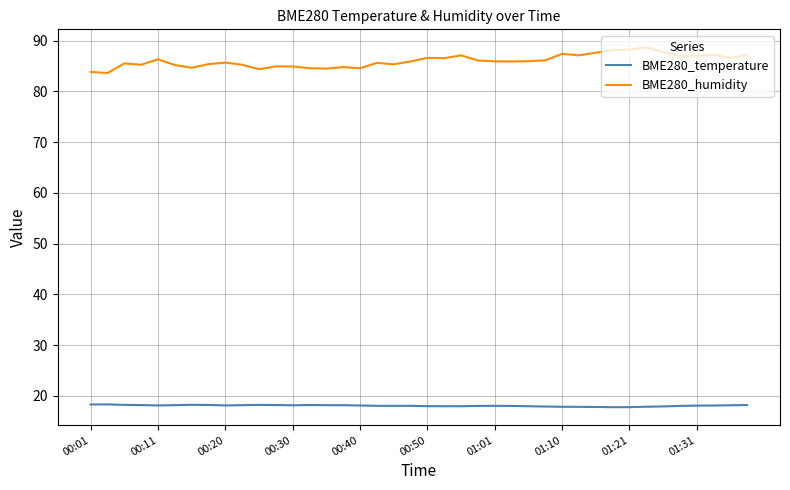

What is the smallest value displayed?

17.8